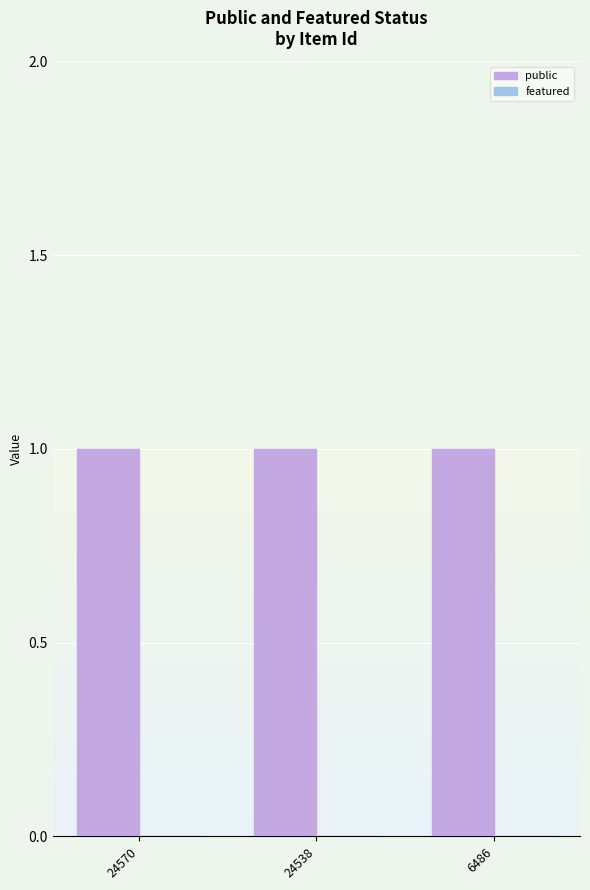

At which label is featured closest to 0?

24570